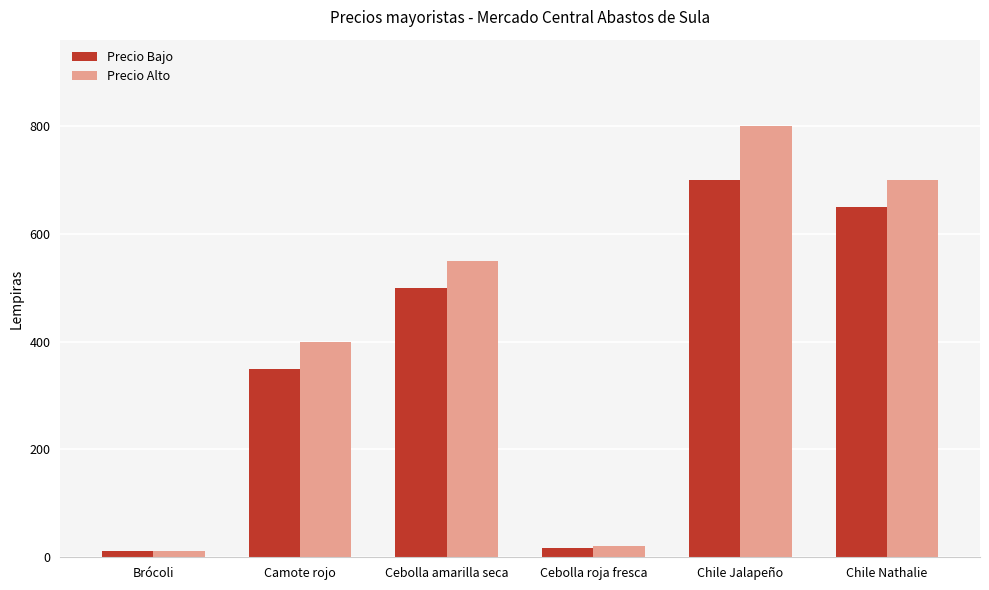

What is the approximate value of Precio Bajo at Cebolla amarilla seca?

500